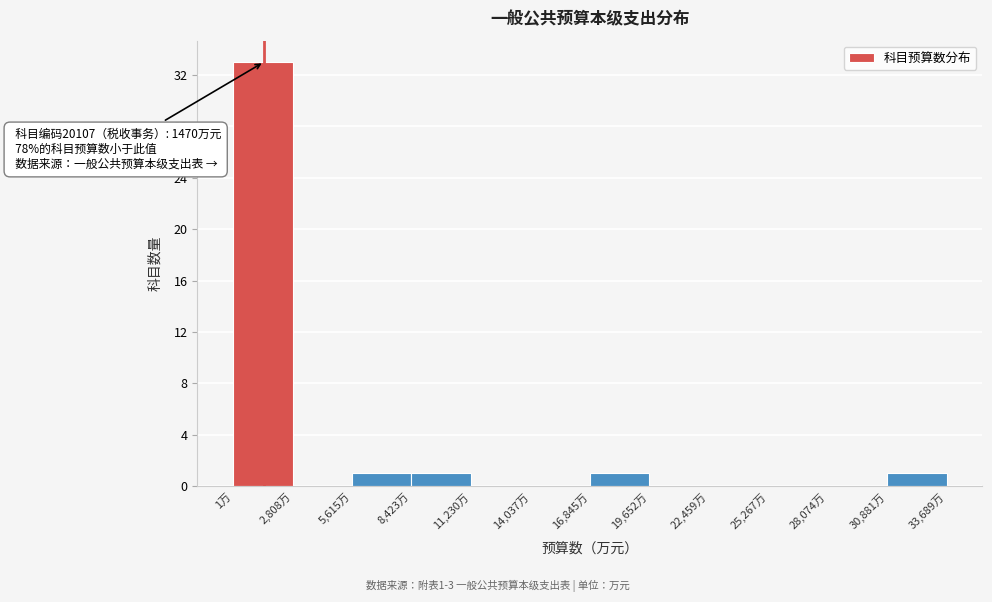

Which range on the x-axis has the tallest bar?

0 to 3000